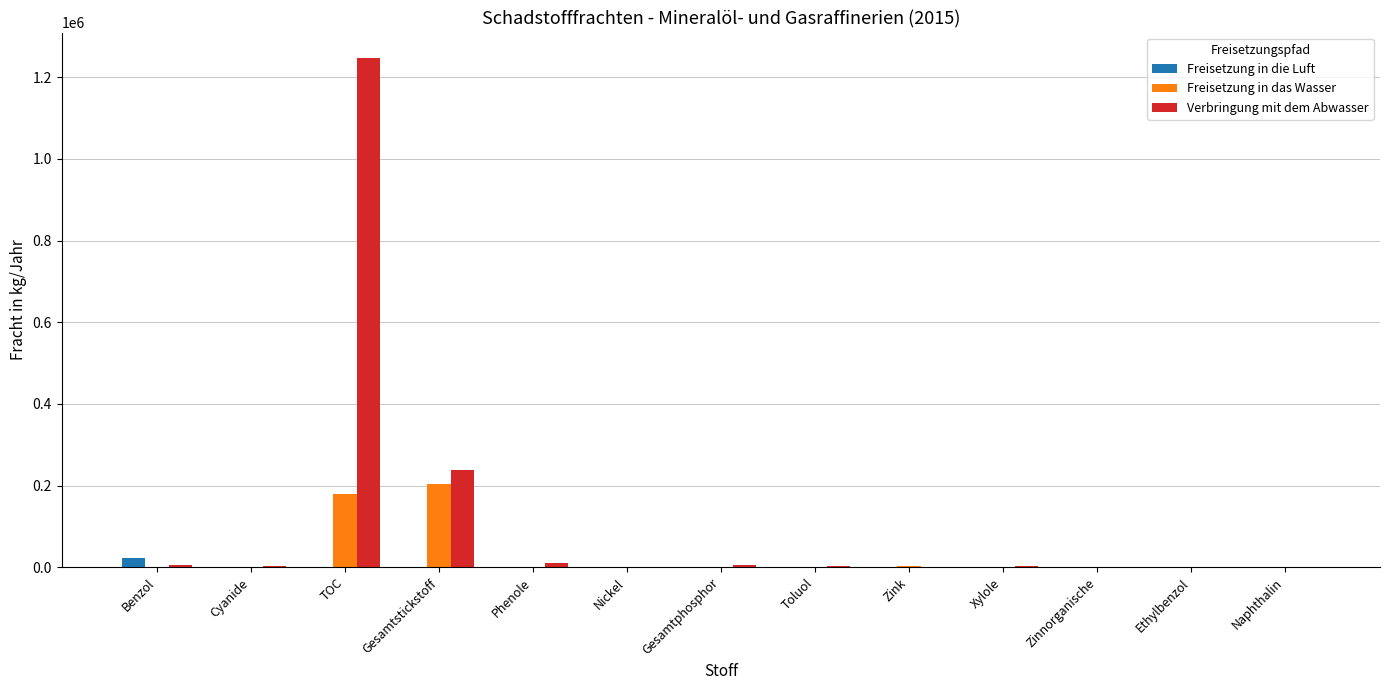

What is the sum of all Verbringung mit dem Abwasser values?

1519998